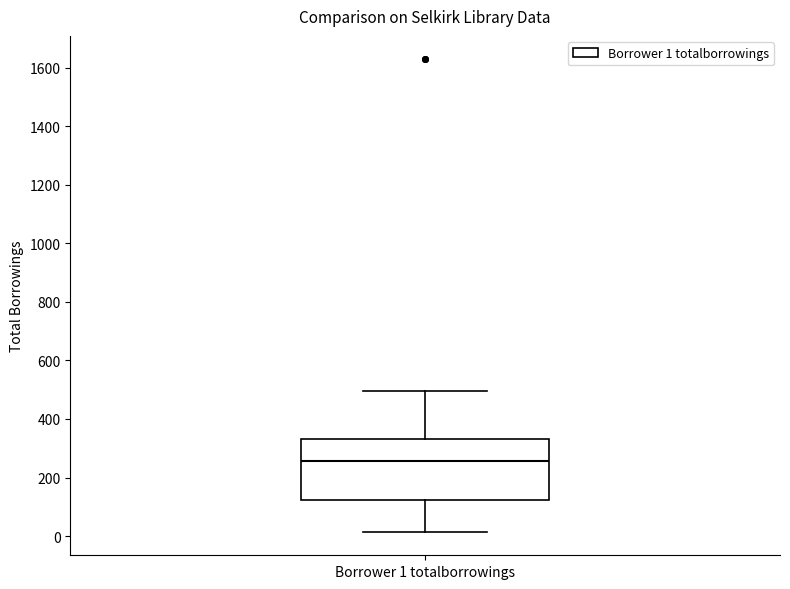

Where does the median line of the box for Borrower 1 totalborrowings sit on the y-axis? The values are not printed on the chart, so give them approximately, as read against the axis.

260